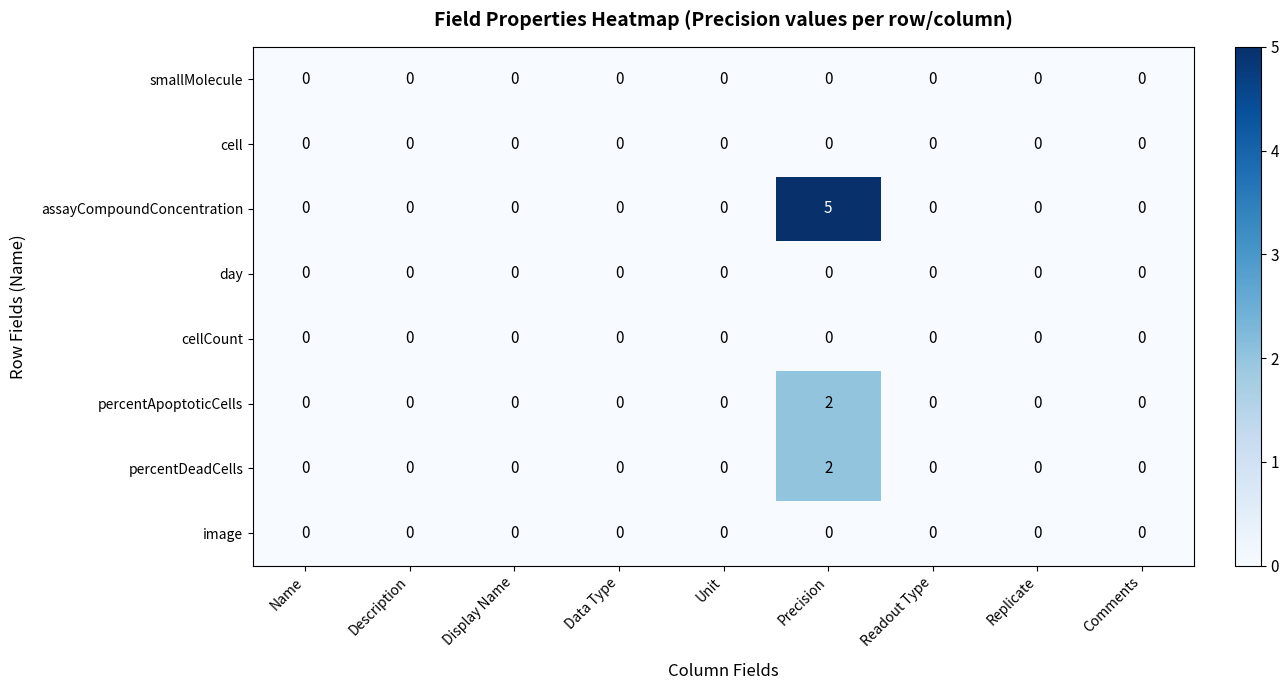

At which category is the sum across all series the highest?

Precision